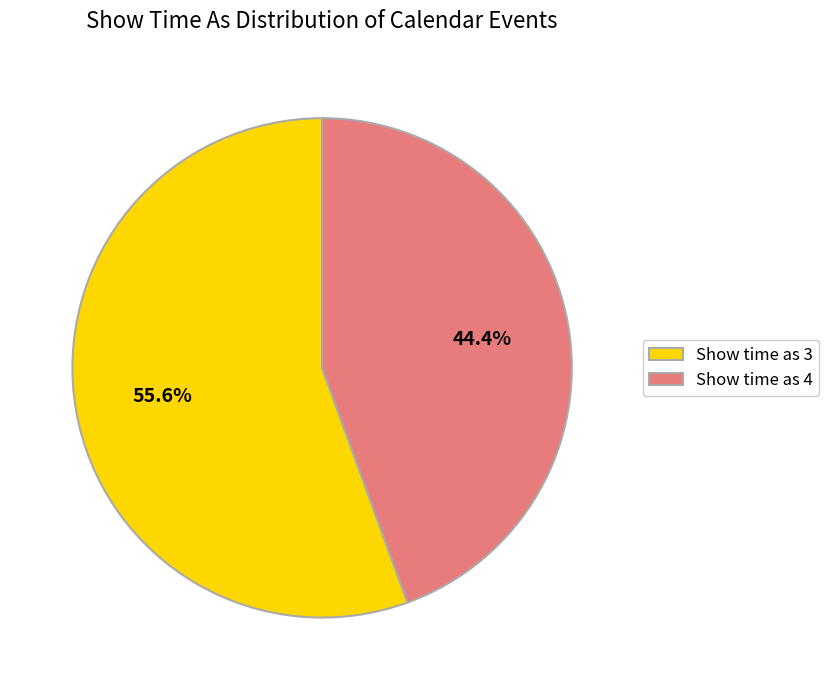

Rank the categories by value from lowest to highest.

Show time as 4, Show time as 3